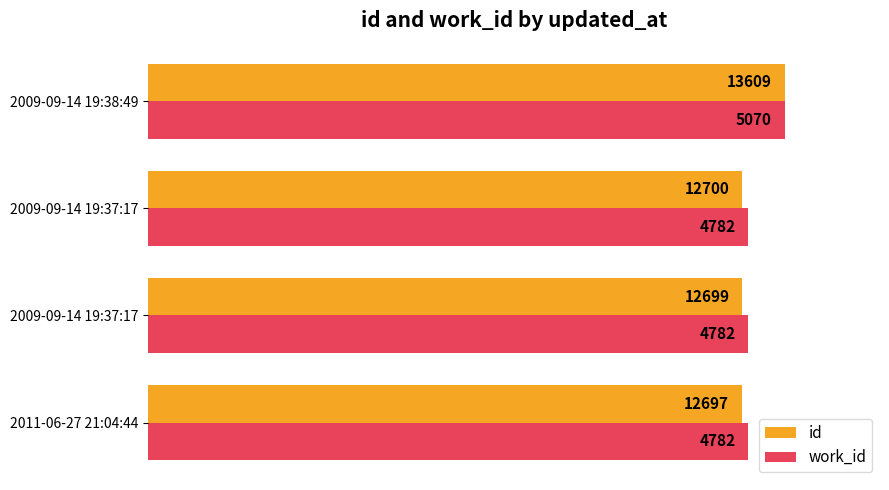

What are all the series names shown in the legend?

id, work_id